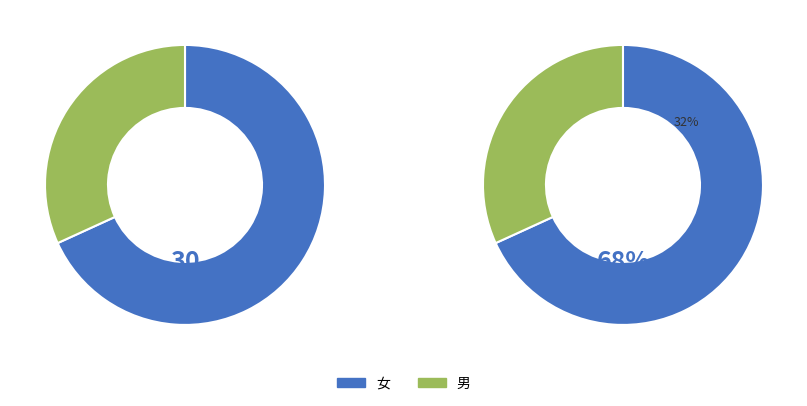

To the nearest percent, what portion does 男 represent?

32%